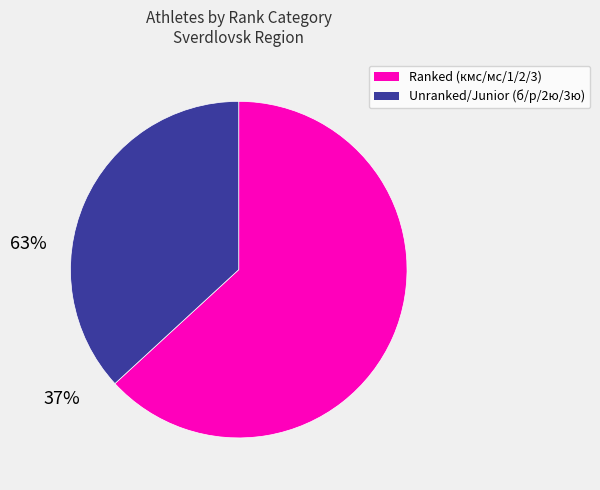

Is there a majority slice in this chart?

Yes